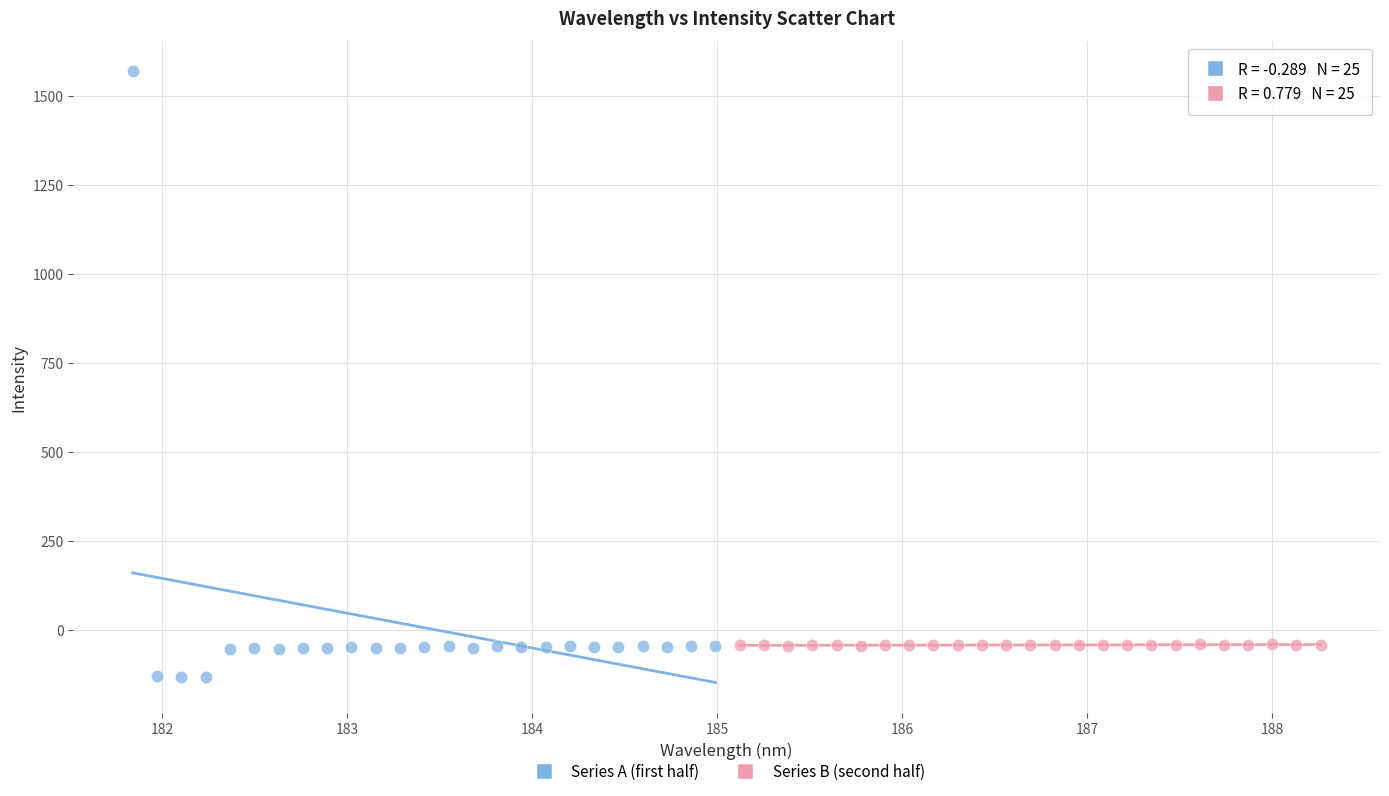

Which series has the widest spread of Y values?

Series A (first half)